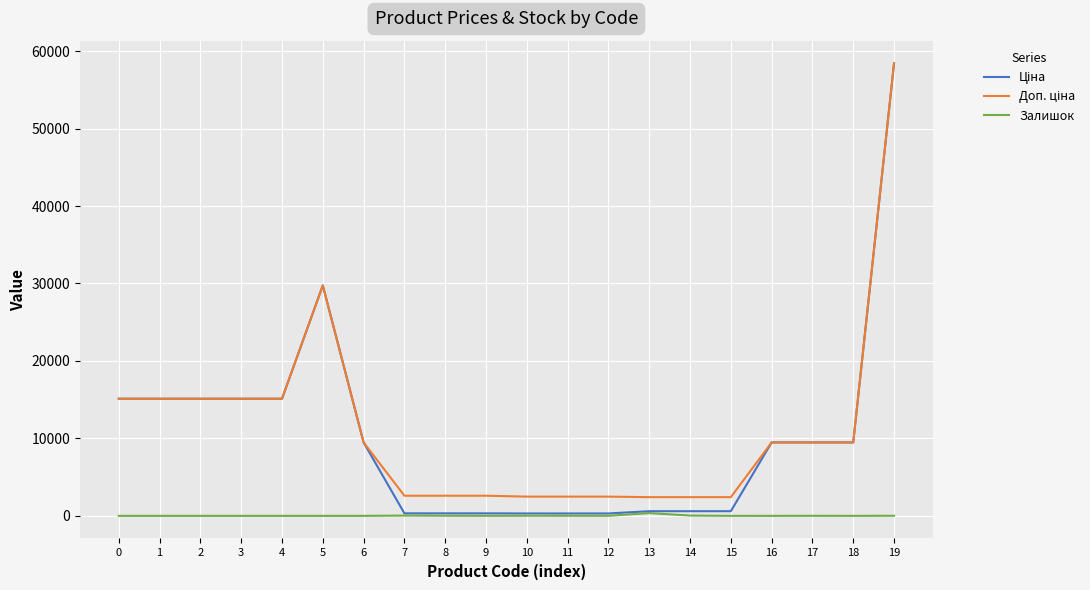

What is the total value across all series at 5?

59494.5